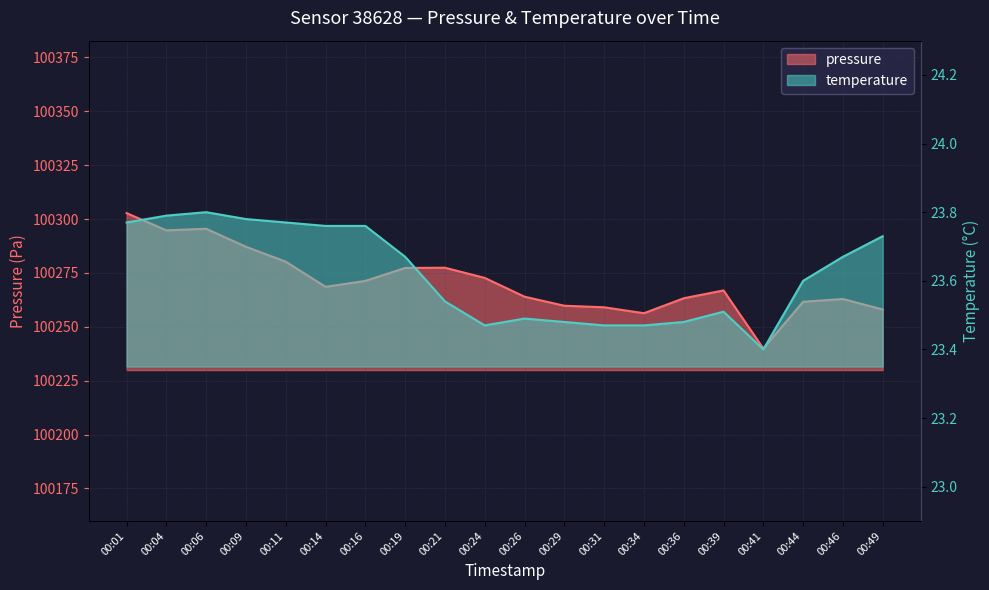

Reading left to right, transcribe all the data shown in this chart.

pressure: 100302.8	100294.8	100295.5	100287.1	100280.2	100268.6	100271.3	100277.3	100277.4	100272.7	100264.0	100259.8	100259.1	100256.3	100263.2	100266.9	100239.9	100261.6	100262.9	100258.0
temperature: 23.8	23.8	23.8	23.8	23.8	23.8	23.8	23.7	23.5	23.5	23.5	23.5	23.5	23.5	23.5	23.5	23.4	23.6	23.7	23.7